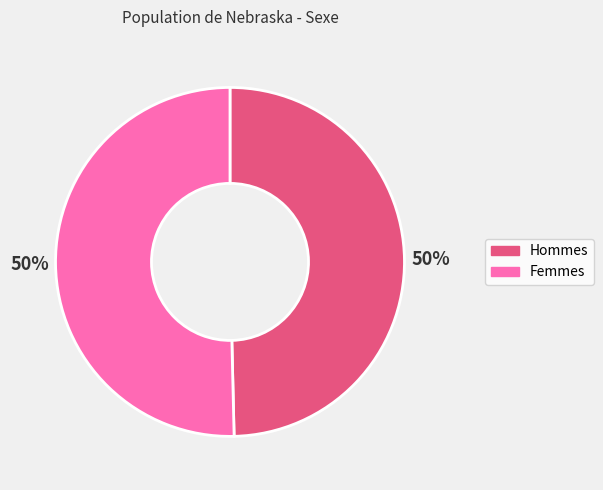

To the nearest percent, what is the average slice percentage?

50%